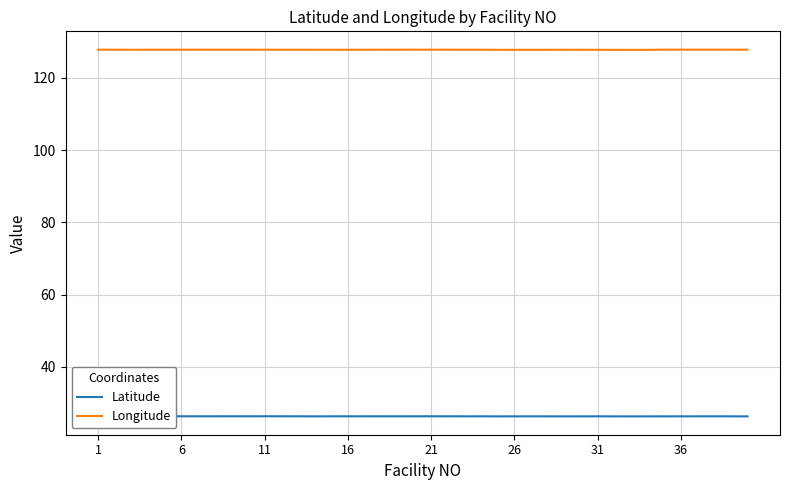

True or false: Latitude and Longitude cross at least once.

False